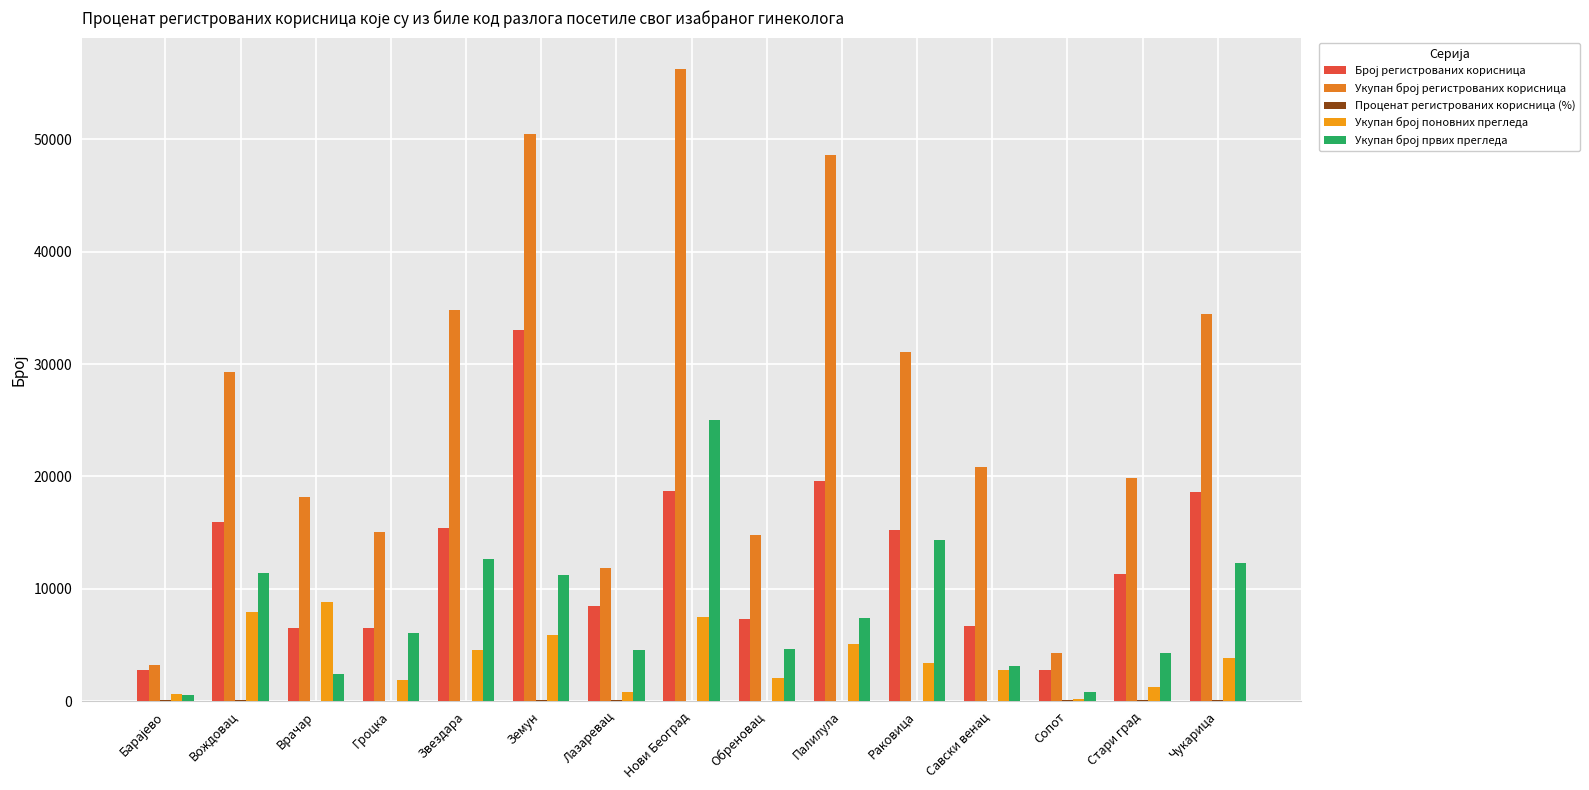

At which label does Укупан број регистрованих корисница first exceed 20814?

Вождовац